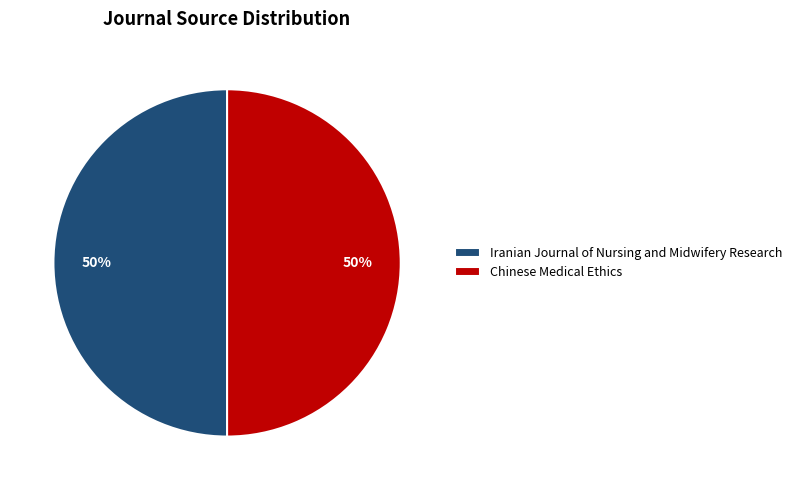

Approximately how many times larger is the value at Chinese Medical Ethics compared to Iranian Journal of Nursing and Midwifery Research?

1.0